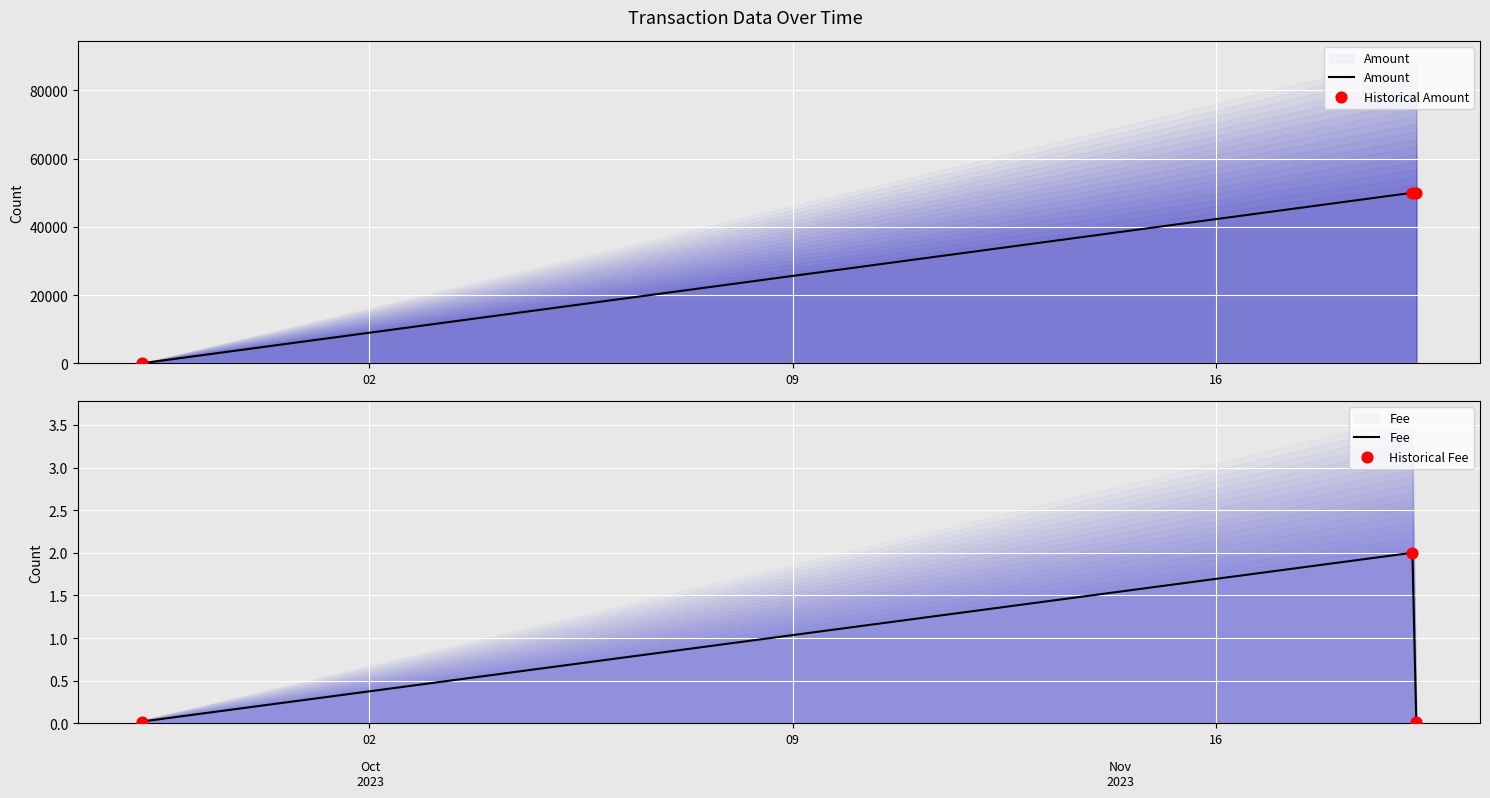

Which series has the largest Y range (max minus min)?

Amount